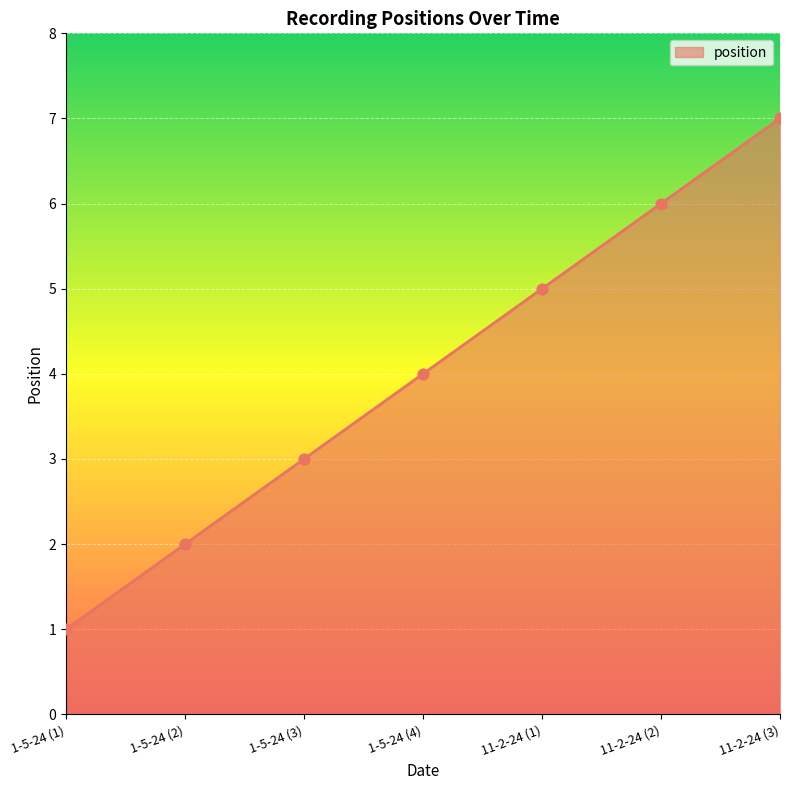

Between 1-5-24 (2) and 11-2-24 (3), which is larger?

11-2-24 (3)